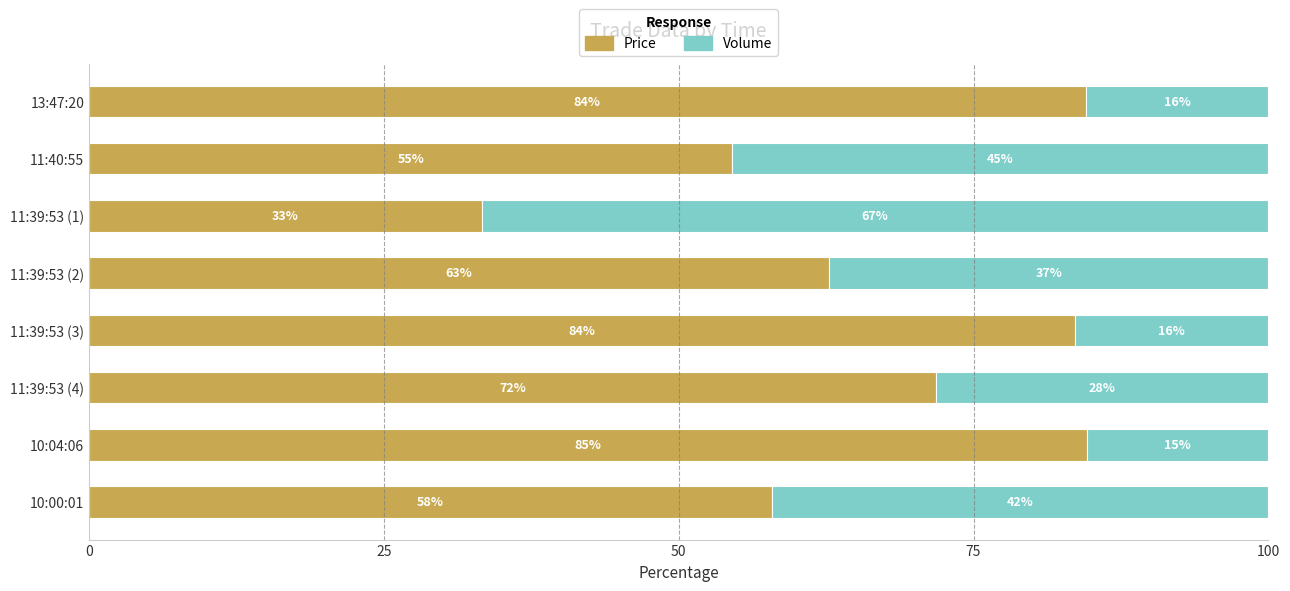

How many values in the Price series are below 71?

4